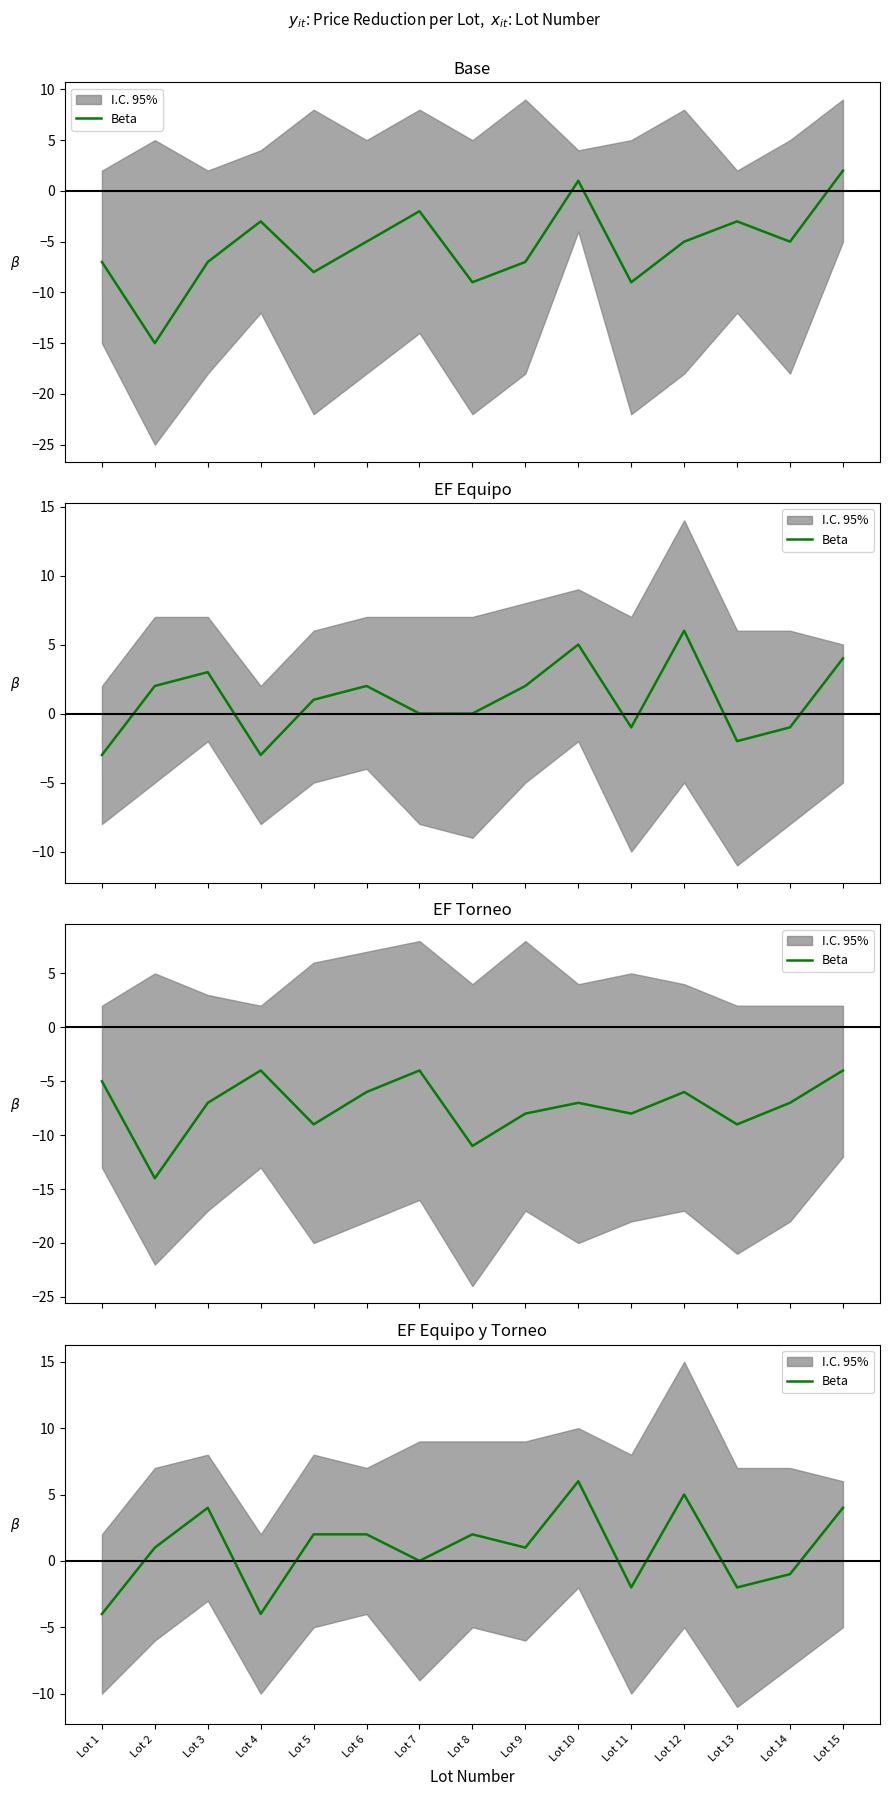

What is the change in value from Lot 2 to Lot 14?

-2